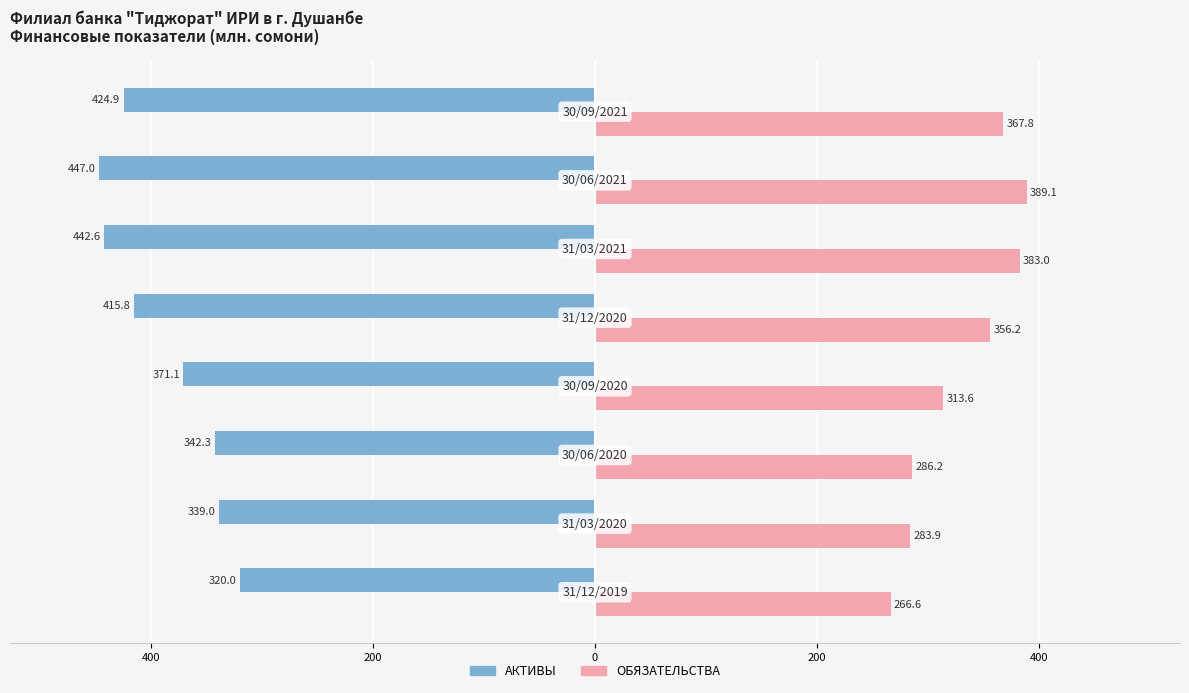

What are all the series names shown in the legend?

АКТИВЫ, ОБЯЗАТЕЛЬСТВА